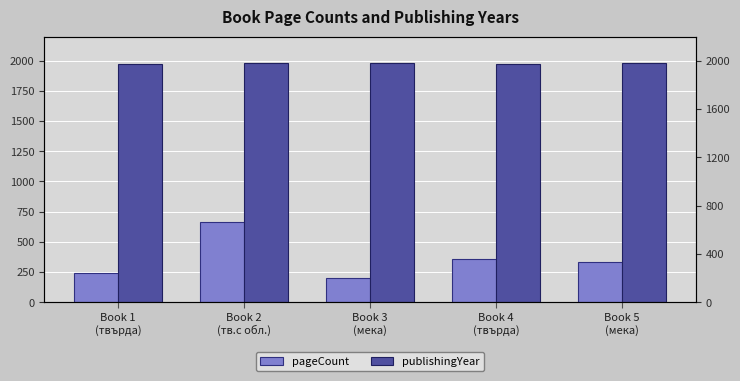

At which category is the sum across all series the highest?

Book 2
(тв.с обл.)